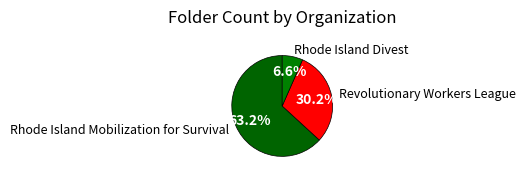

What percentage is NOT represented by Revolutionary Workers League?

69.8%